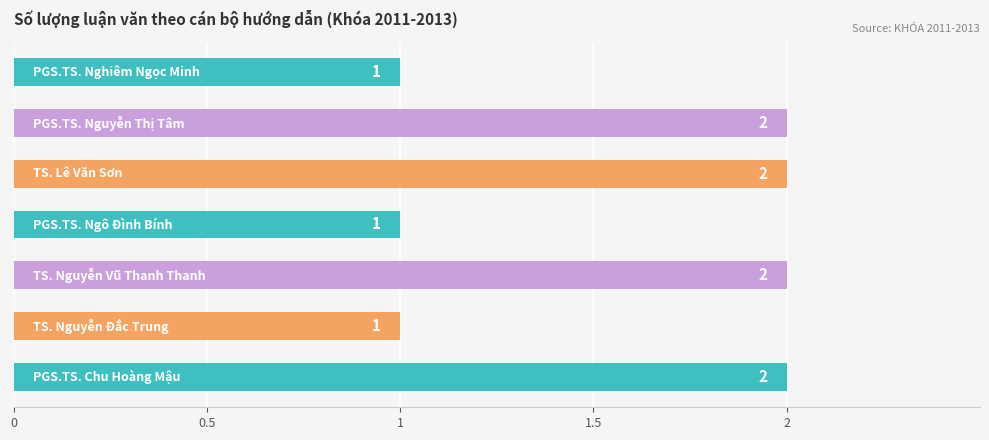

How many bars are there in total?

7